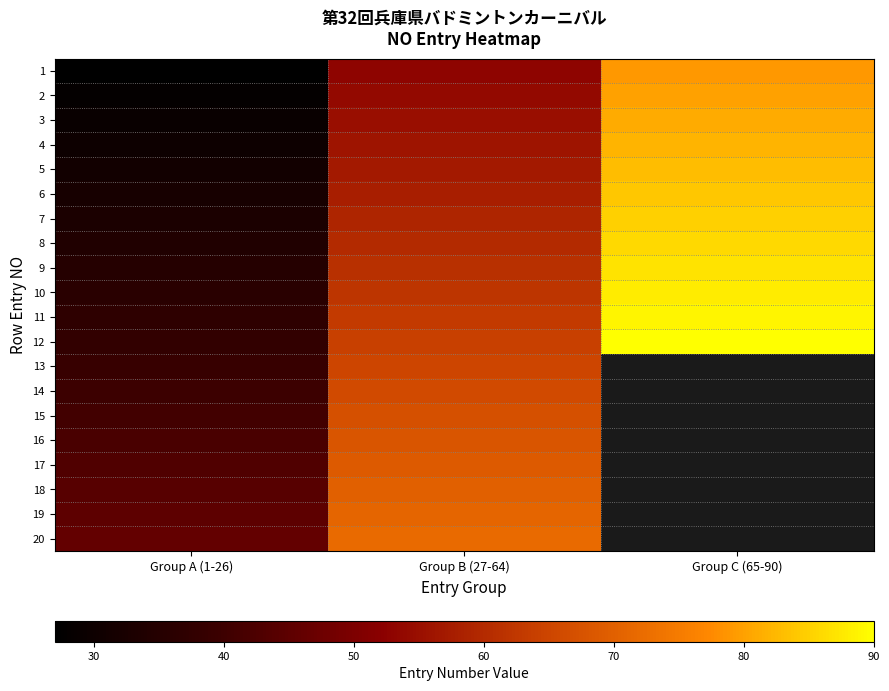

Which label corresponds to the smallest value in the chart?

Group A (1-26)